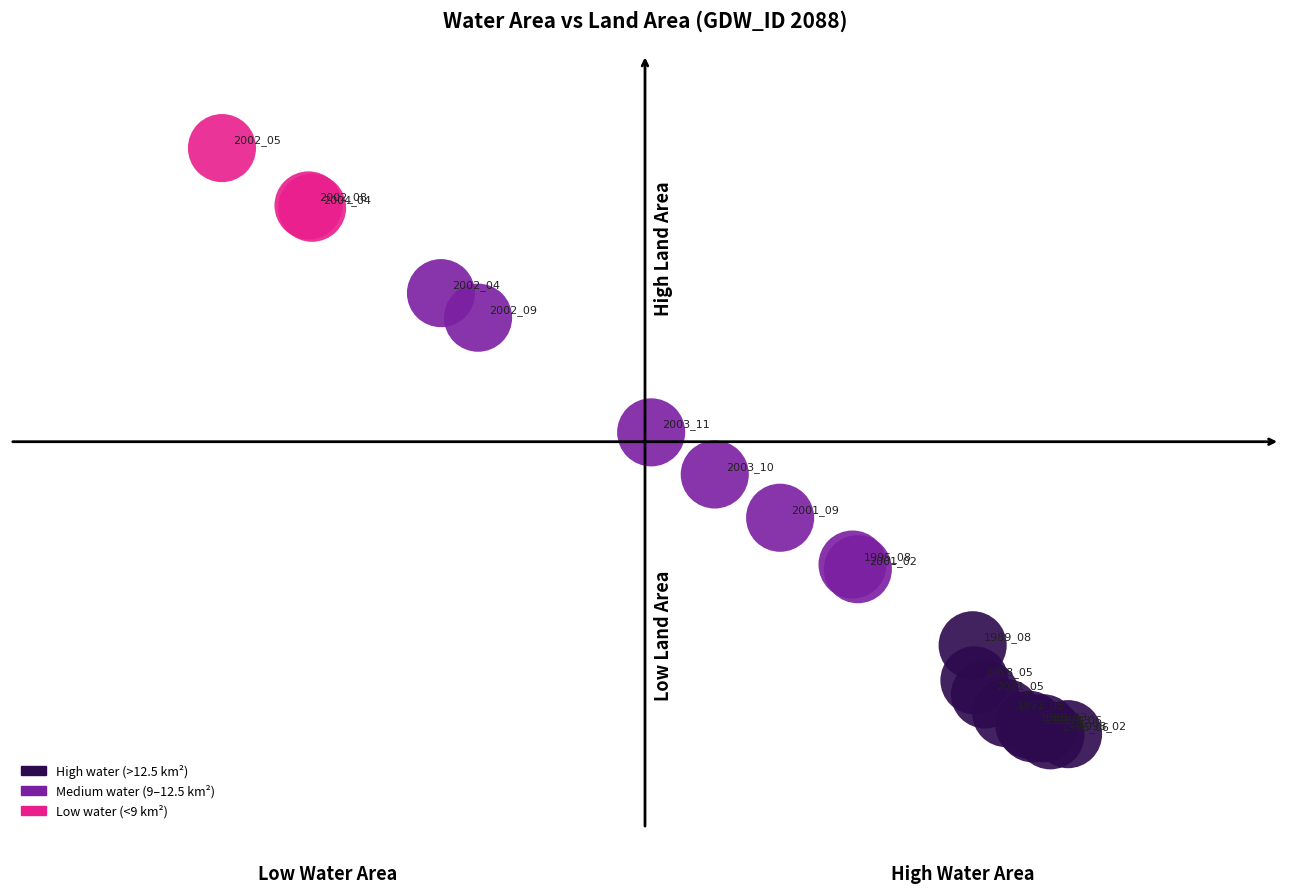

What Y value in the scatter plot is closest to 2?

1.9